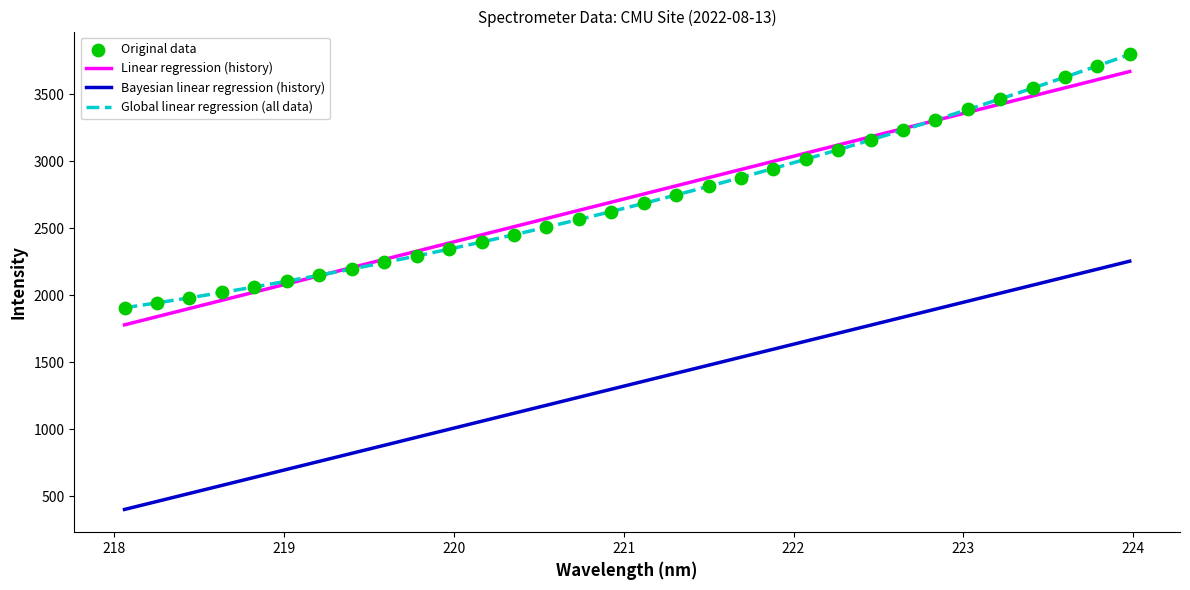

Which series has the largest total across all categories?

Global linear regression (all data)